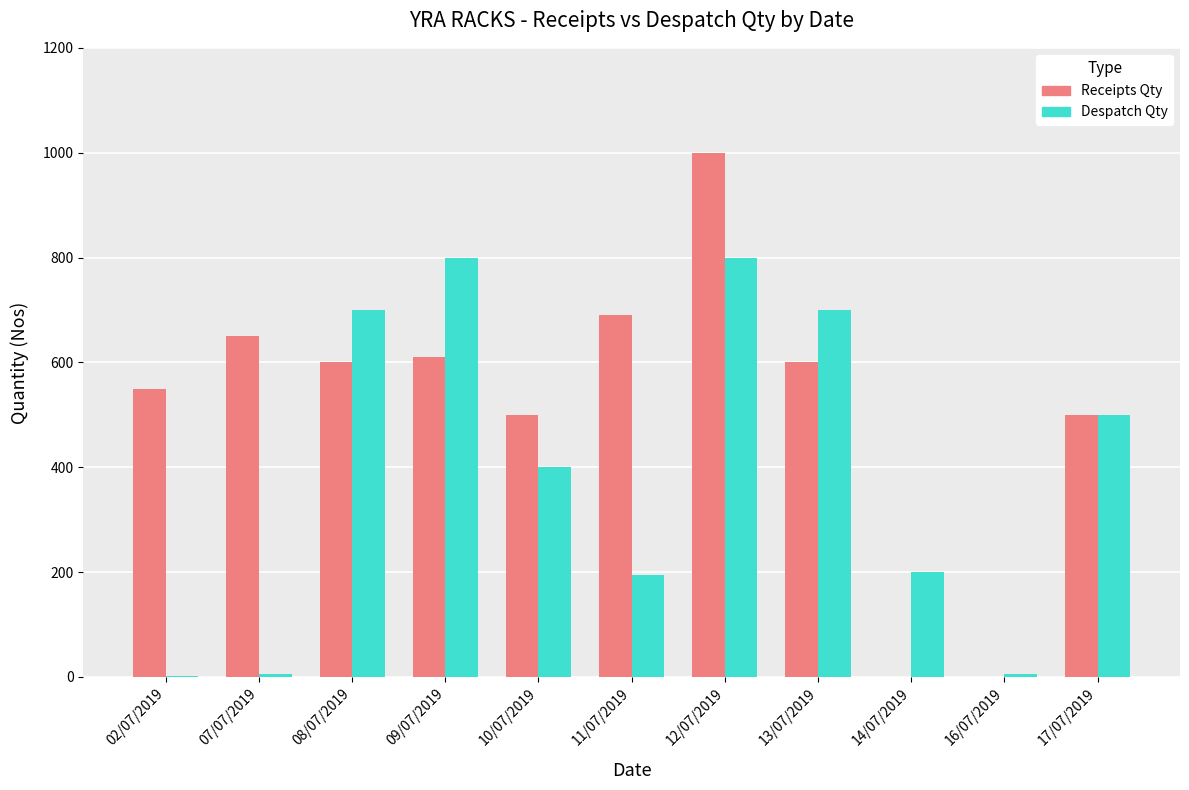

Which series has the widest spread of values?

Receipts Qty